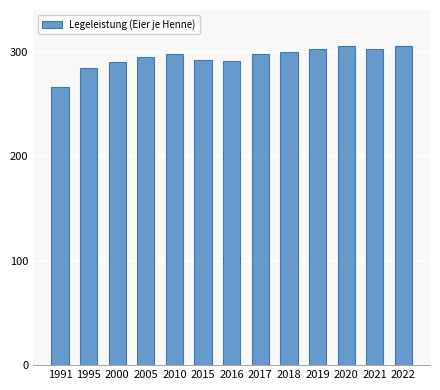

What is the value of the 4th bar from the left?

295